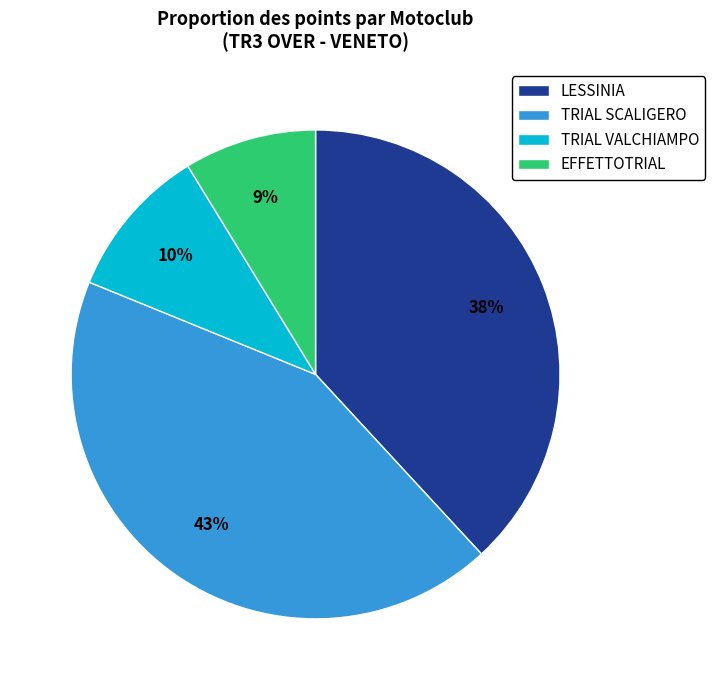

Is there any slice that represents more than half of the pie?

No